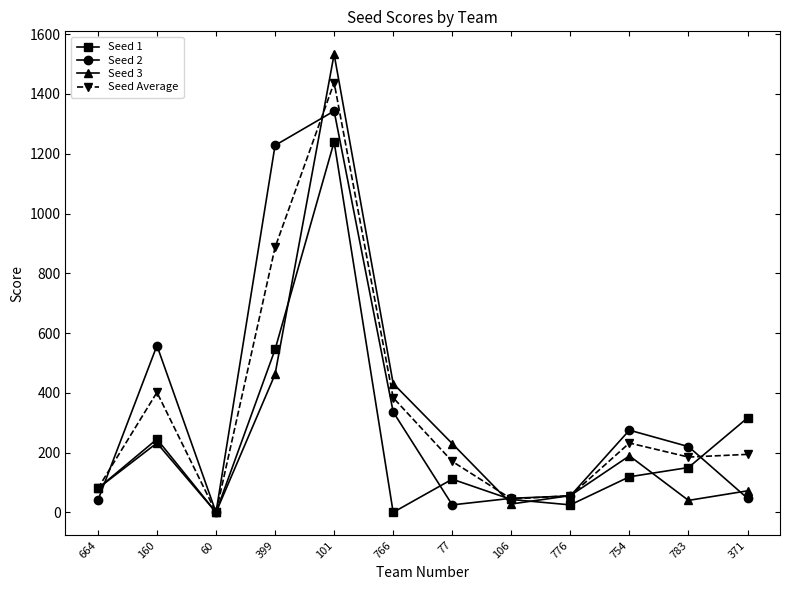

Between 60 and 776, which series saw the biggest shift?

Seed 3